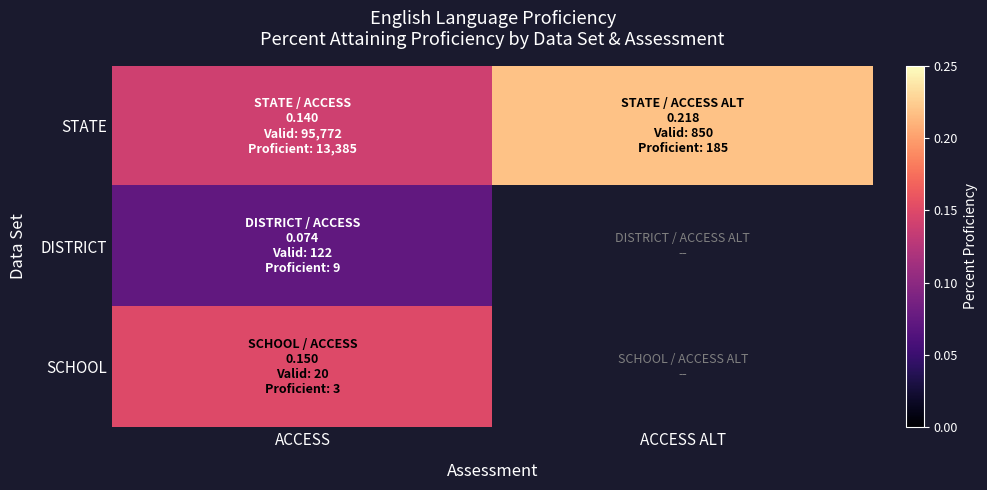

List the series in order of their peak value, lowest first.

DISTRICT, SCHOOL, STATE